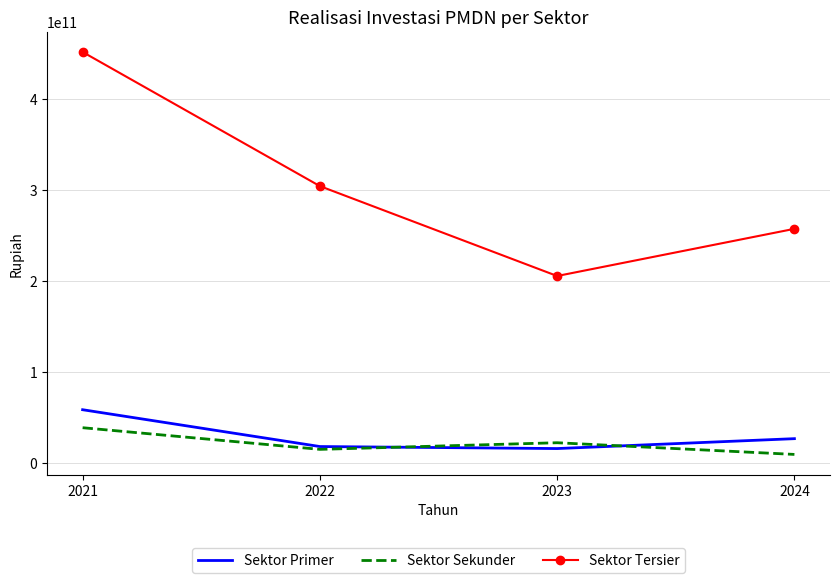

What is the smallest value displayed?

9110555026